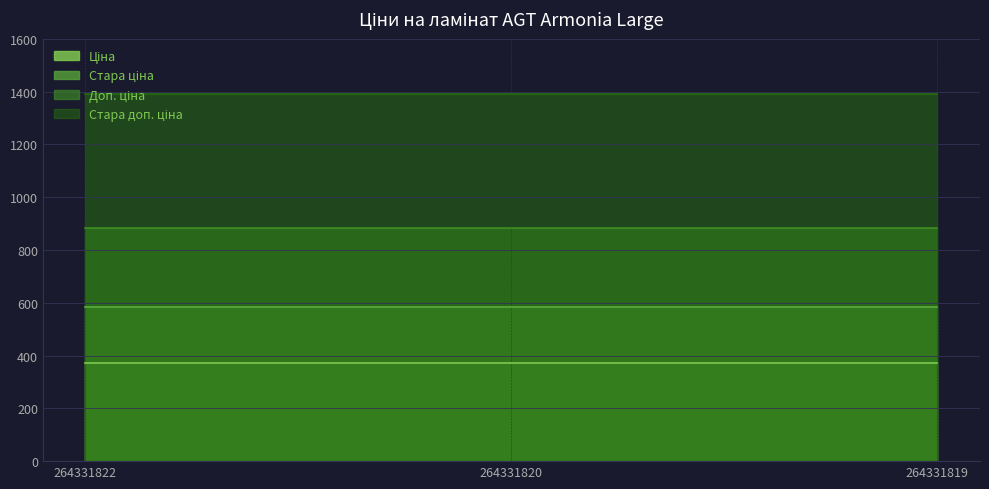

Does the chart display data point markers on the line(s)?

No